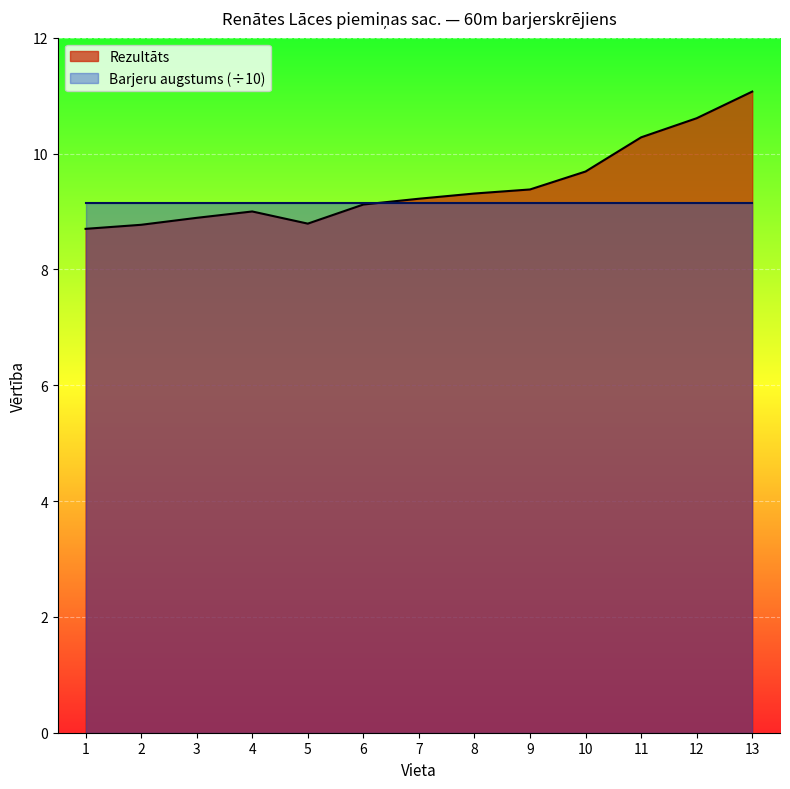

Reading left to right, what are all the values shown in this chart?

1=8.7	2=8.8	3=8.9	4=9.0	5=8.8	6=9.1	7=9.2	8=9.3	9=9.4	10=9.7	11=10.3	12=10.6	13=11.1